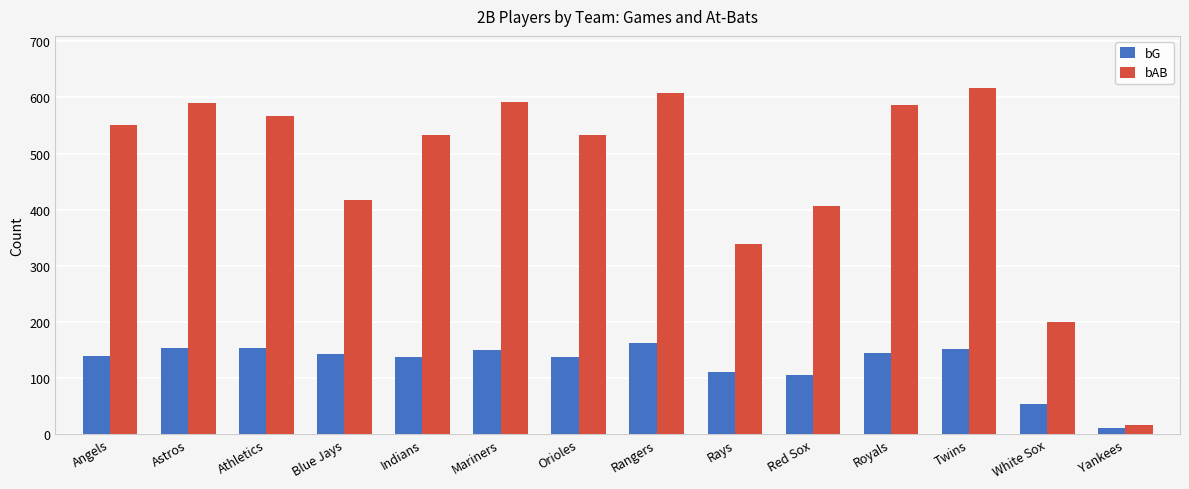

What is the difference between the bG values at Mariners and Astros?

3